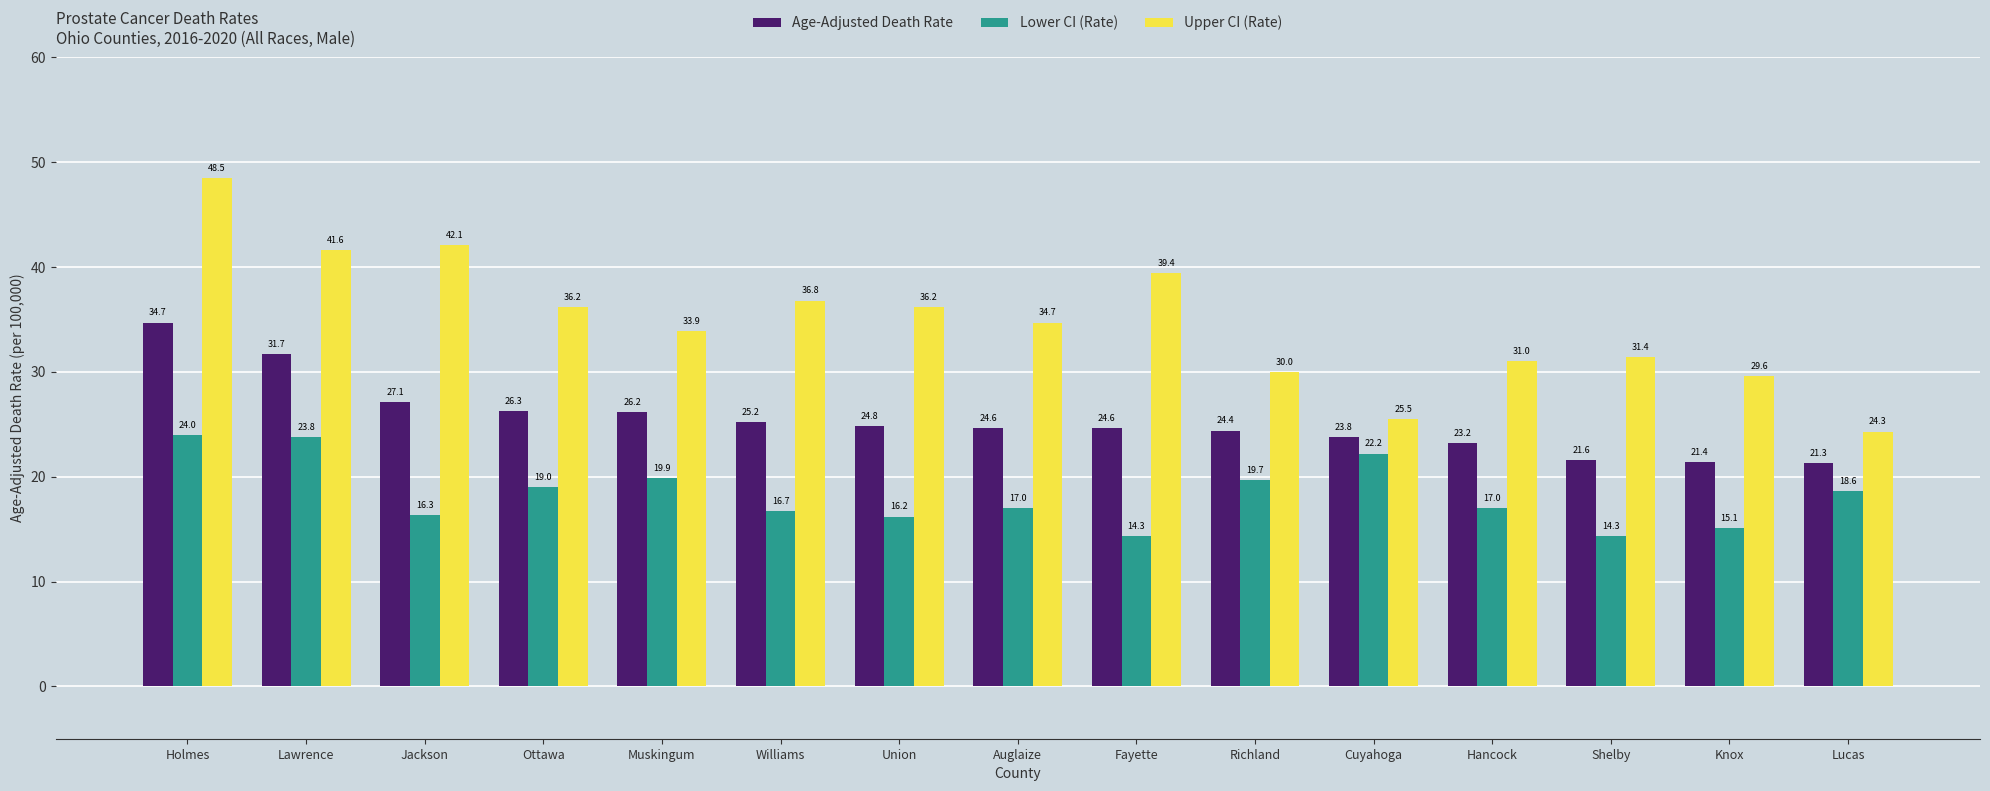

How many data points in Upper CI (Rate) are less than 34?

7